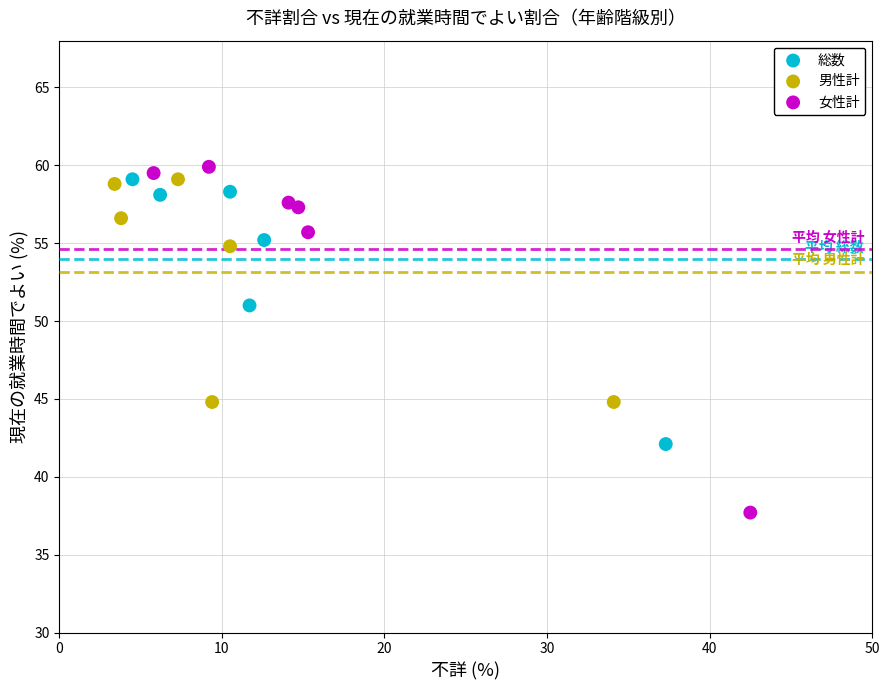

Which series has the widest spread of Y values?

女性計